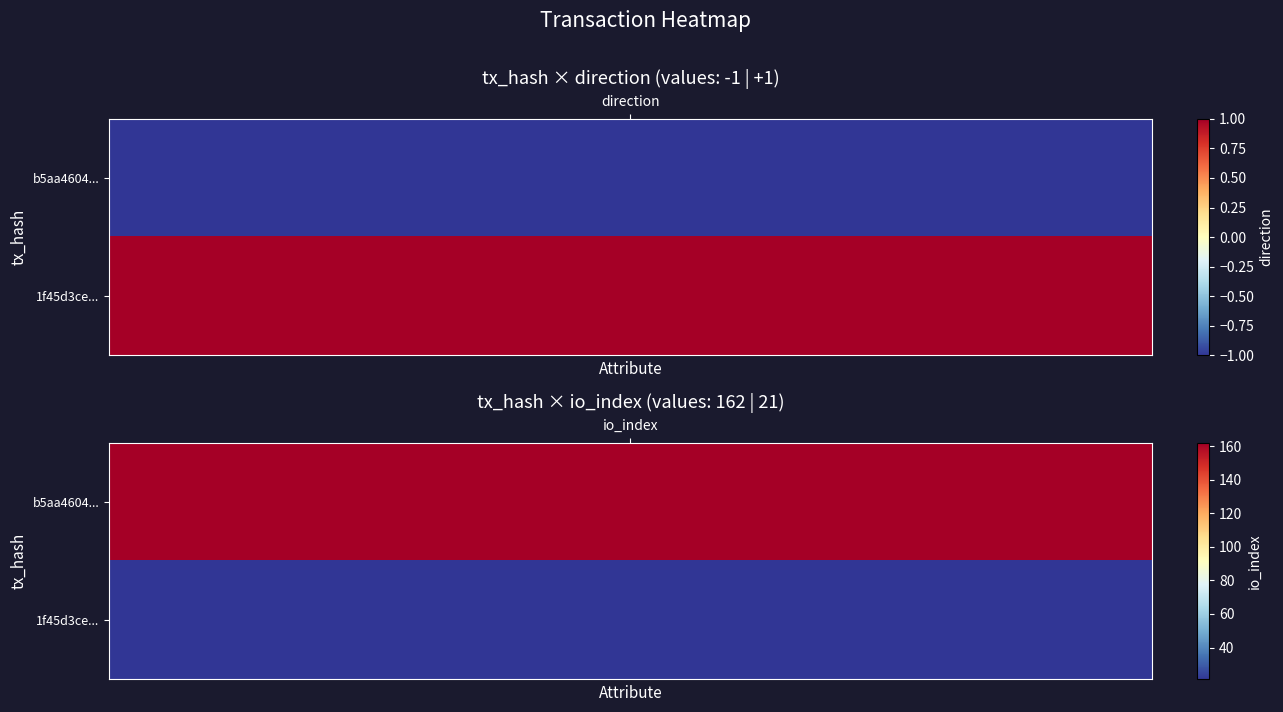

What is the sum of all 1f45d3ce37bf6bca9244c99c551e55e8904a0fe values?

22